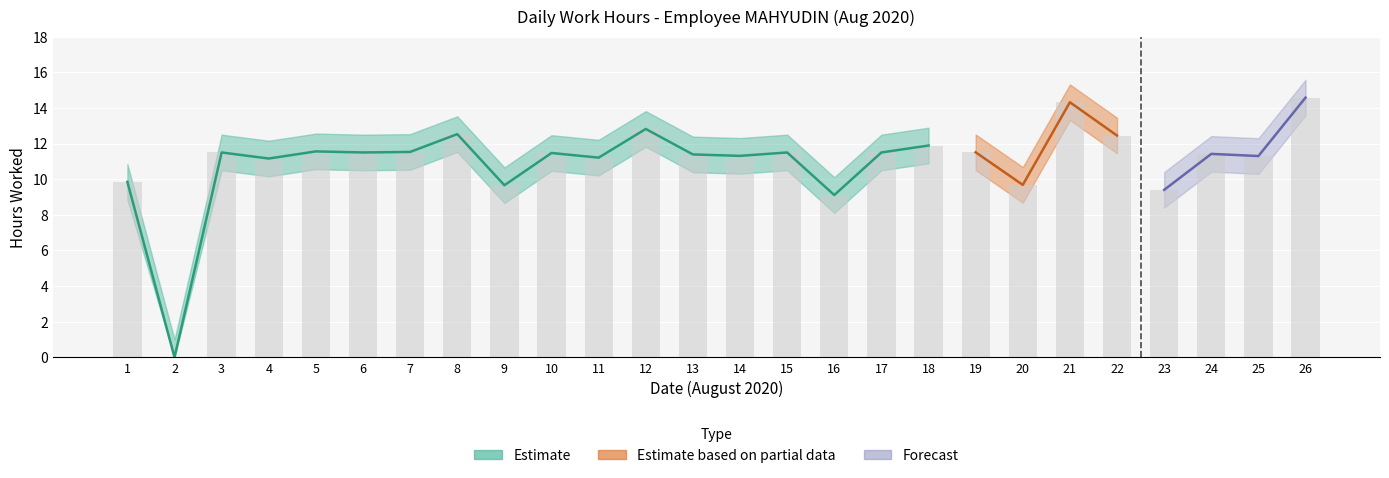

How many data points in Lower Bound are above 10?

20